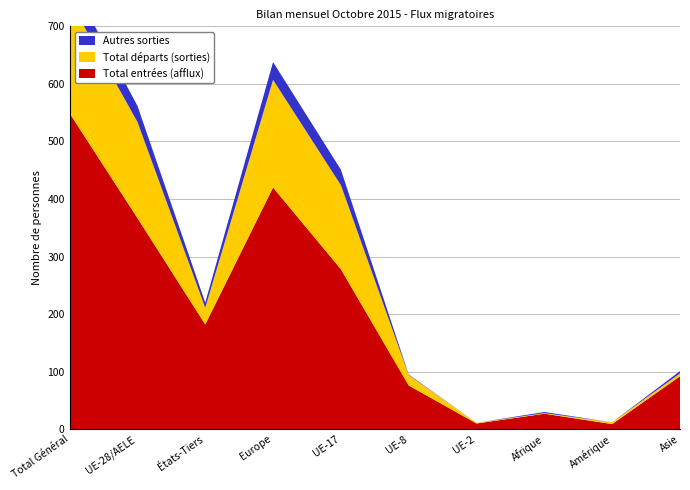

Reading right to left, list all the values displayed in this chart.

Total entrées (afflux): Asie=92	Amérique=9	Afrique=27	UE-2=10	UE-8=76	UE-17=278	Europe=420	États-Tiers=182	UE-28/AELE=367	Total Général=549
Total départs (sorties): Asie=5	Amérique=3	Afrique=1	UE-2=1	UE-8=18	UE-17=146	Europe=187	États-Tiers=29	UE-28/AELE=167	Total Général=196
Autres sorties: Asie=4	Amérique=0	Afrique=2	UE-2=0	UE-8=1	UE-17=27	Europe=31	États-Tiers=9	UE-28/AELE=28	Total Général=37